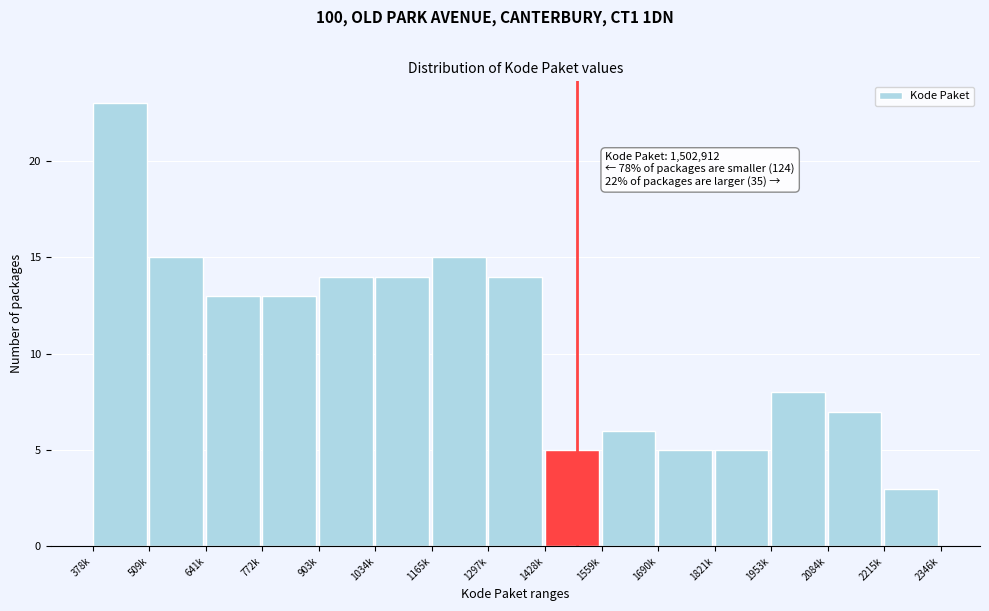

Reading right to left, extract all data points from this chart.

3	7	8	5	5	6	5	14	15	14	14	13	13	15	23